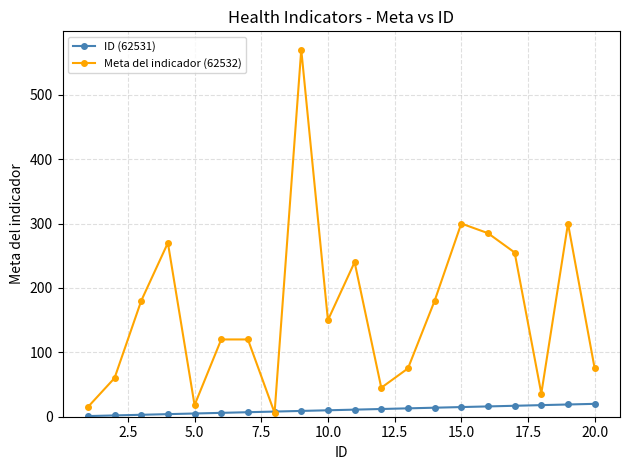

What is the highest value of the ID (62531) series?

20